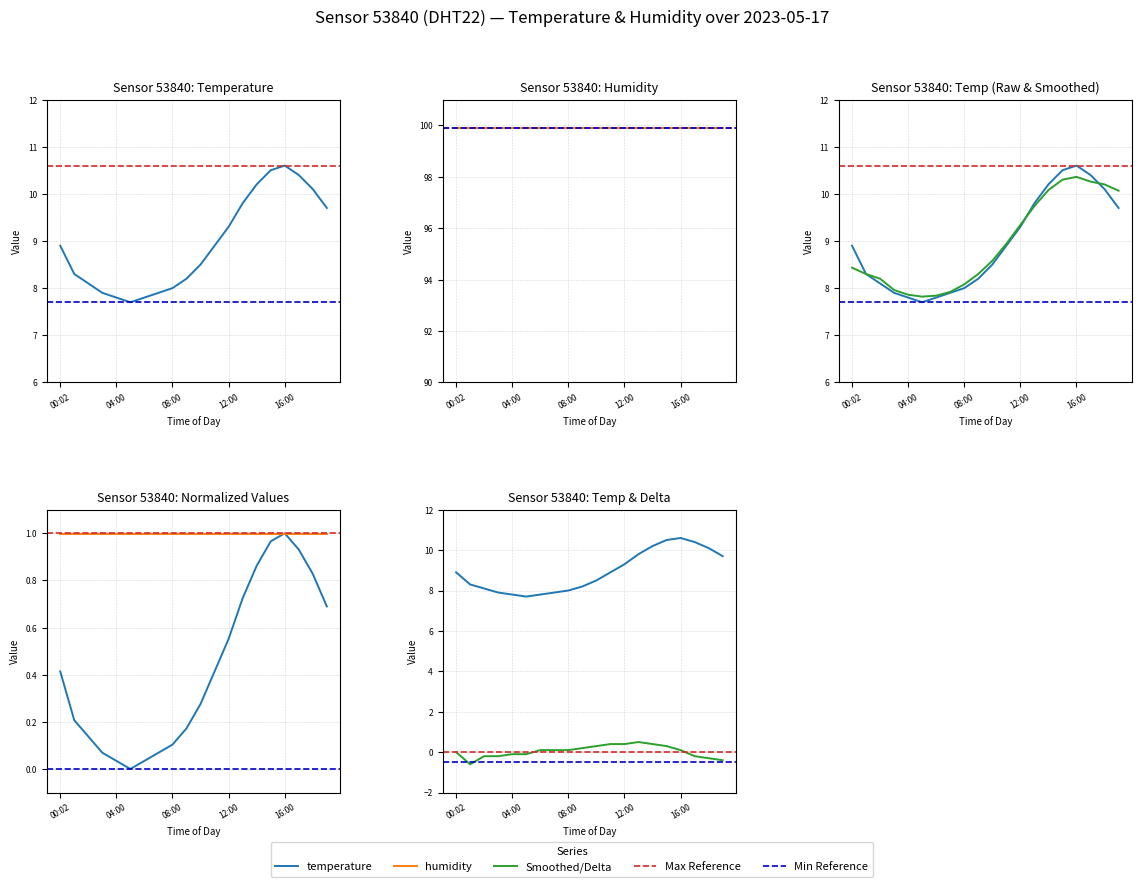

Where is the data nearest to the value 0?

05:00